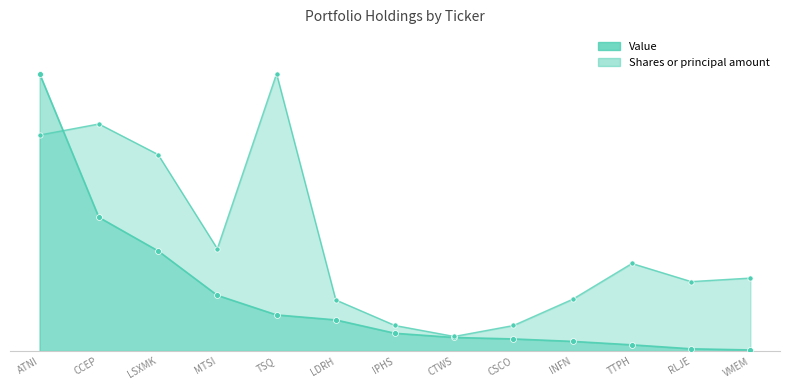

At how many categories does at least one series exceed 3792769?

2